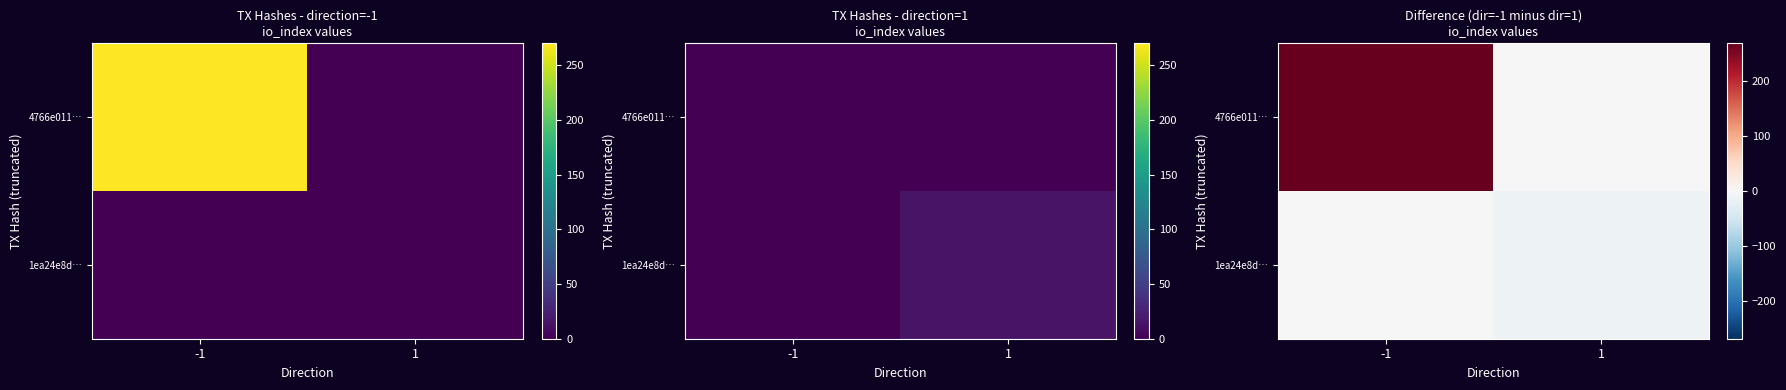

True or false: 1ea24e8d… has a value of 0 at -1.

True